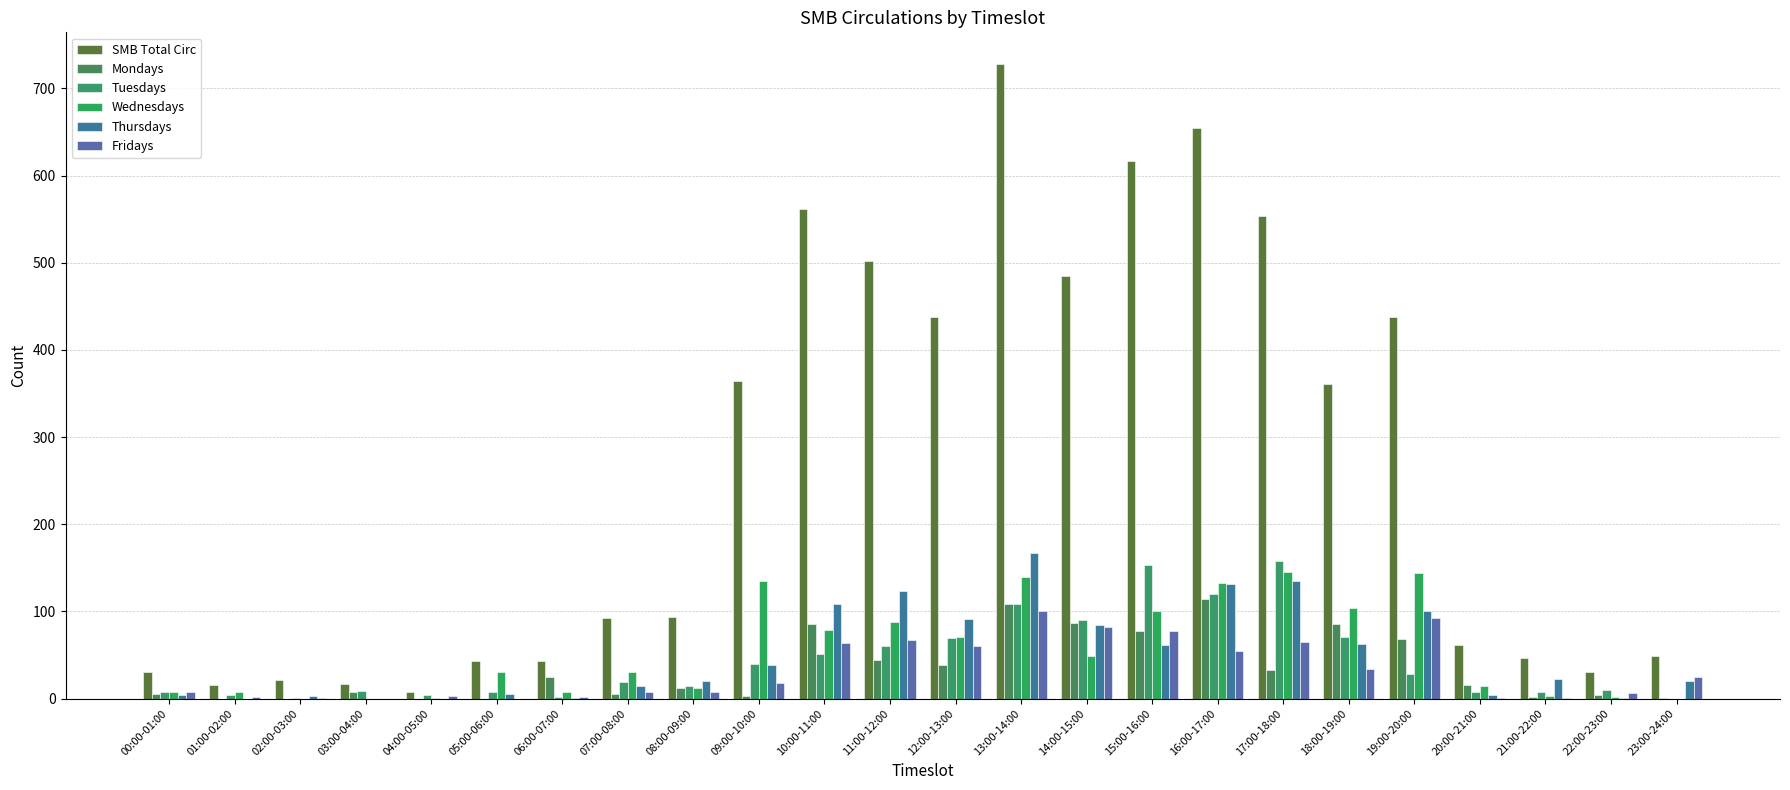

How many categories are shown in the chart?

24